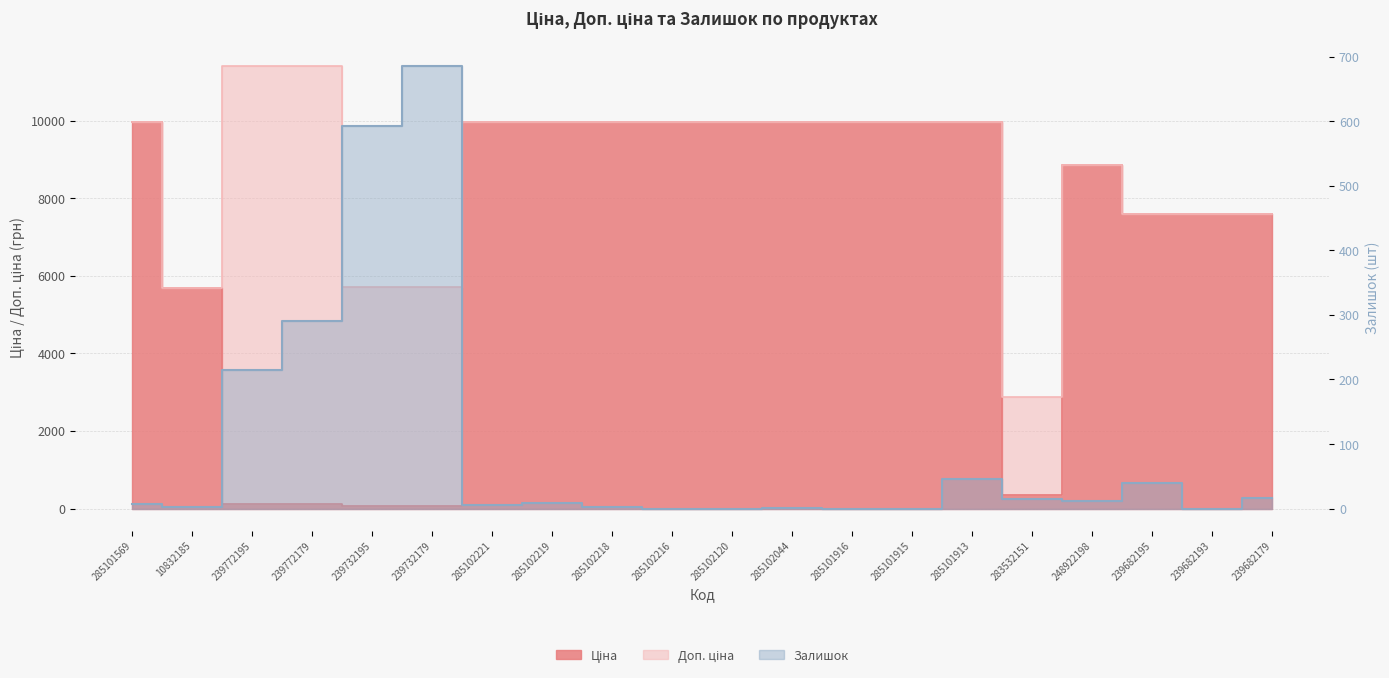

Rank the series at 239682179 from highest to lowest value.

Ціна, Доп. ціна, Залишок